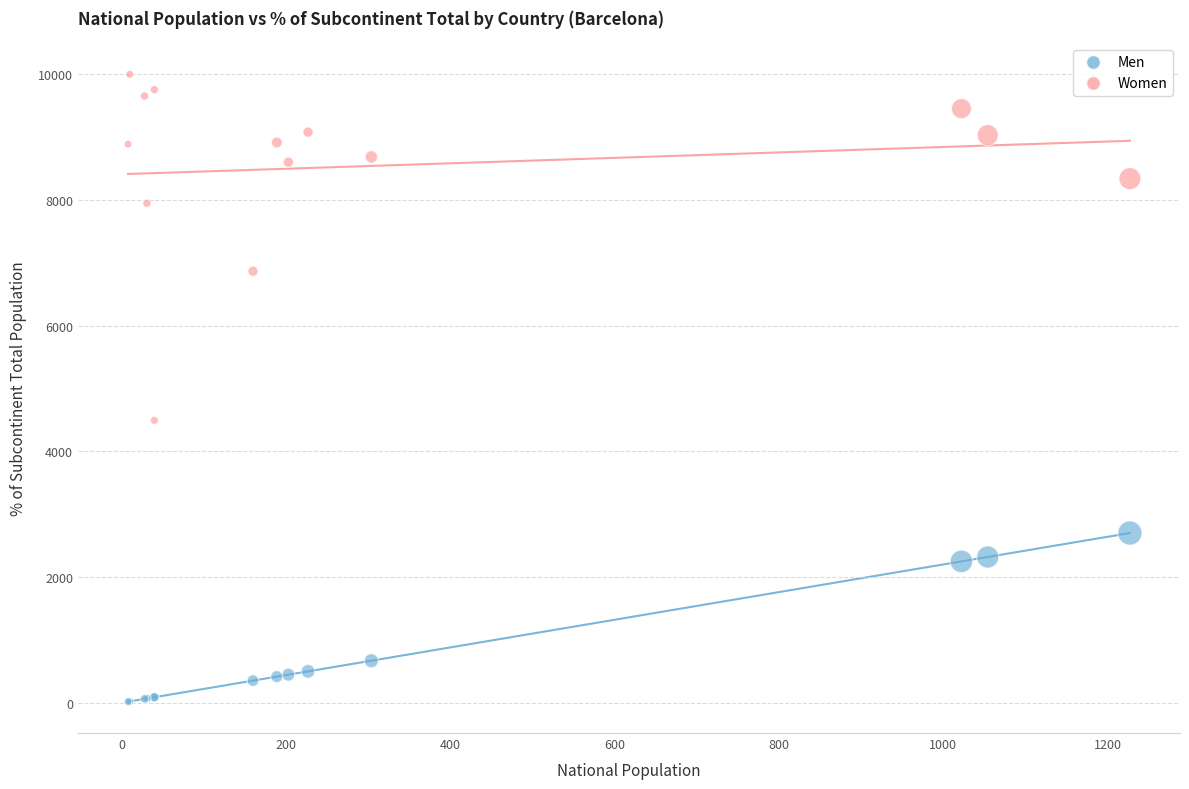

In the Men series, what Y value is closest to 1359?

669